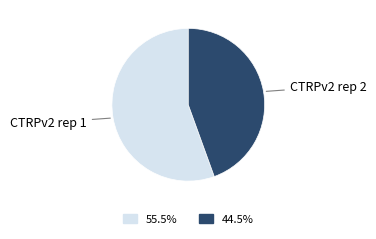

Which slice is the largest?

CTRPv2 rep 1